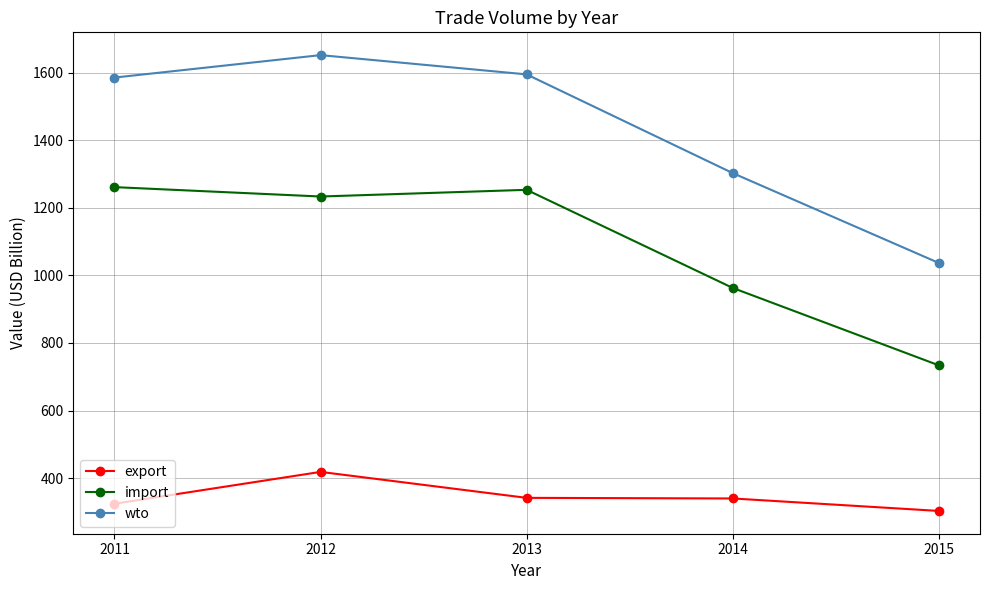

At which label is import closest to 997?

2014